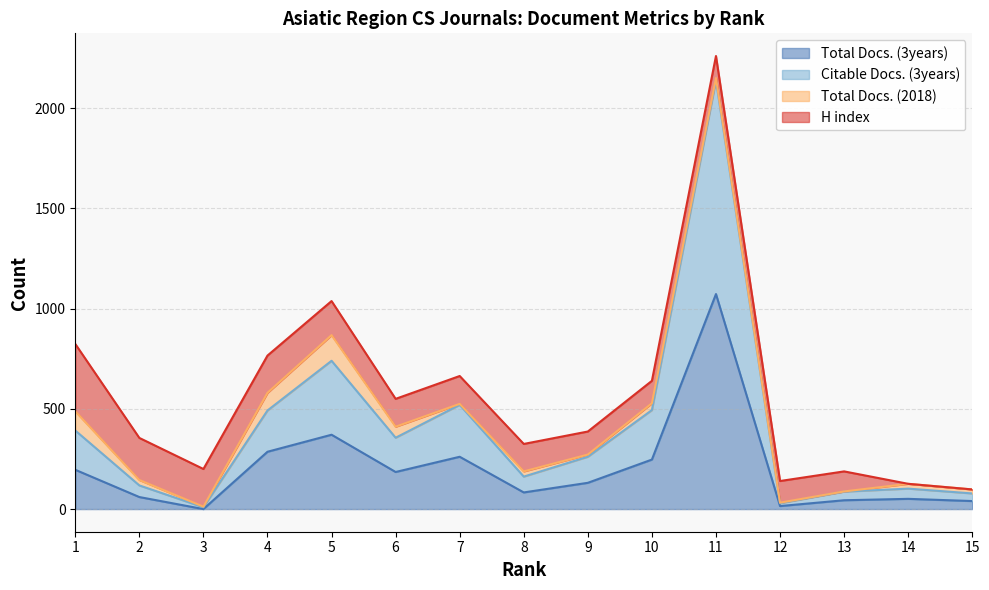

How many values in the Total Docs. (3years) series exceed 131?

7